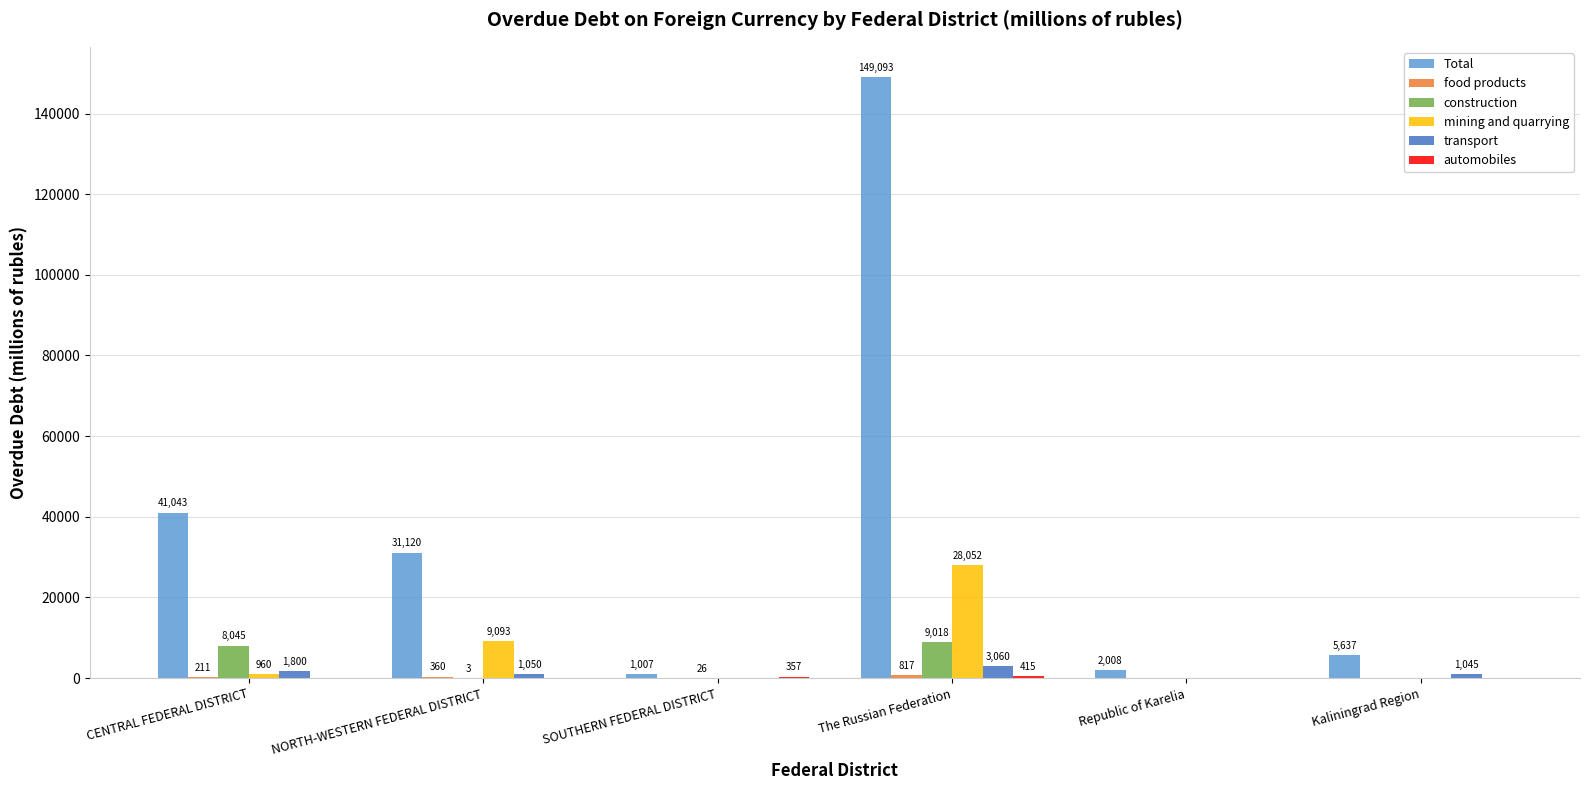

What is the approximate value of mining and quarrying at CENTRAL FEDERAL DISTRICT, to the nearest 10?

960